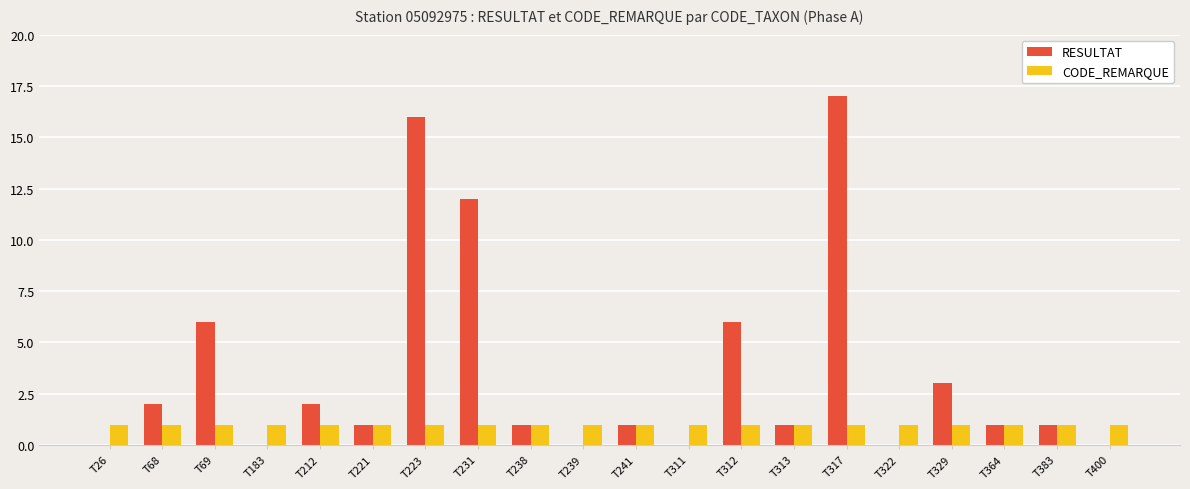

Reading left to right, extract all data points from this chart.

RESULTAT: T26=0	T68=2	T69=6	T183=0	T212=2	T221=1	T223=16	T231=12	T238=1	T239=0	T241=1	T311=0	T312=6	T313=1	T317=17	T322=0	T329=3	T364=1	T383=1	T400=0
CODE_REMARQUE: T26=1	T68=1	T69=1	T183=1	T212=1	T221=1	T223=1	T231=1	T238=1	T239=1	T241=1	T311=1	T312=1	T313=1	T317=1	T322=1	T329=1	T364=1	T383=1	T400=1